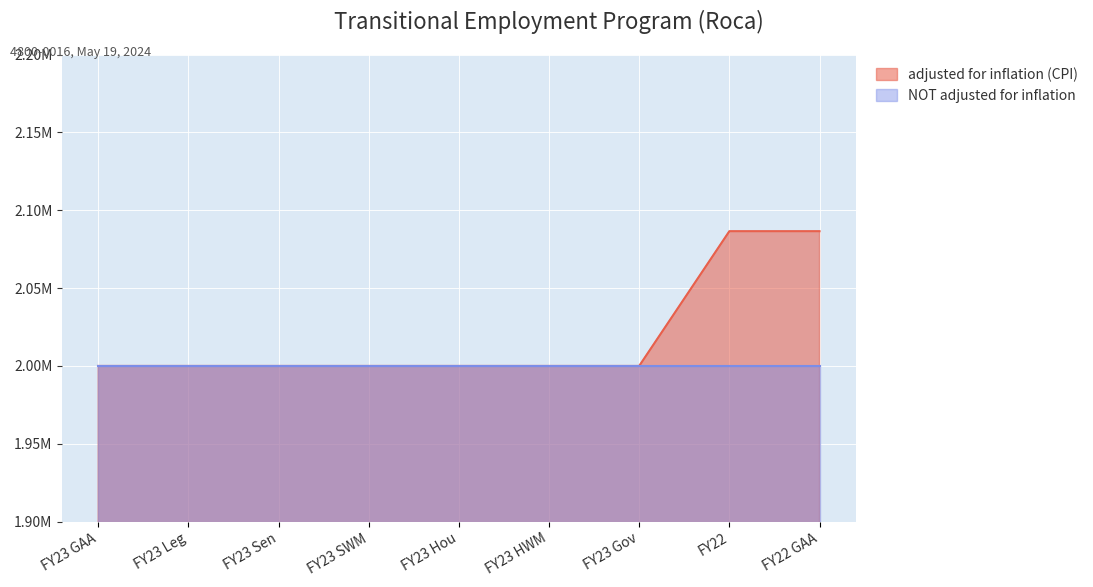

True or false: there are more than 2 points higher than both neighbors.

False